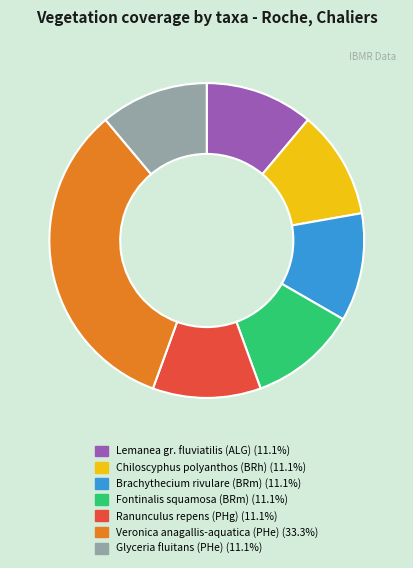

Is it true that Chiloscyphus polyanthos (BRh) is 11% of the pie?

True